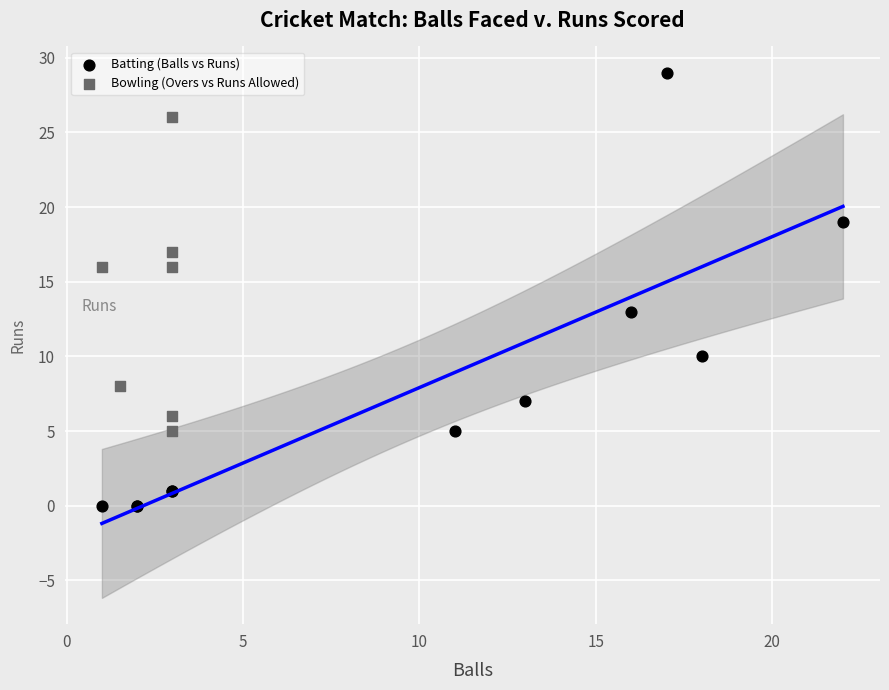

Which series reaches the maximum Y coordinate?

Batting (Balls vs Runs)